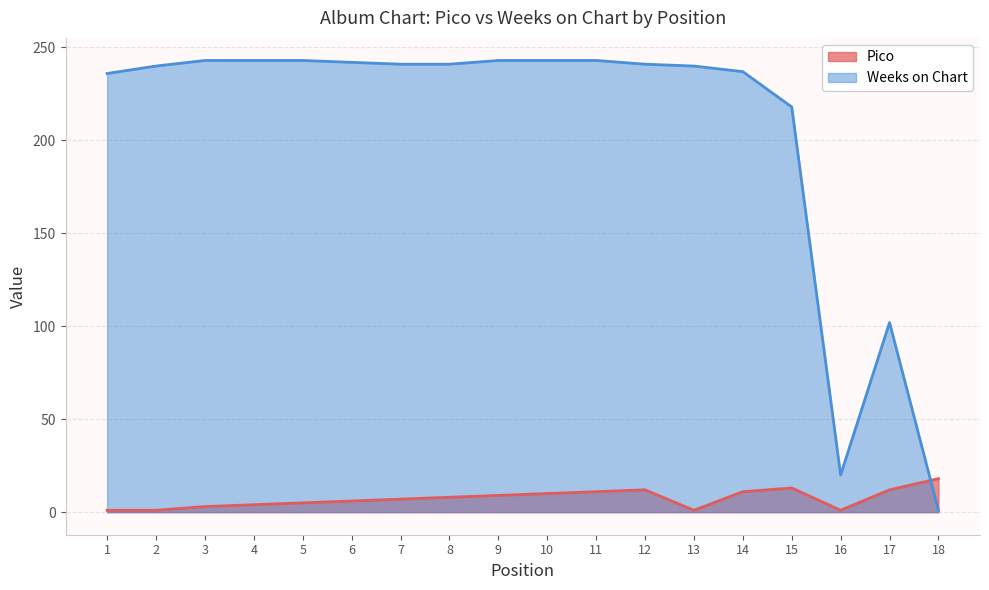

The Weeks on Chart series shows 416 at 9. True or false?

False